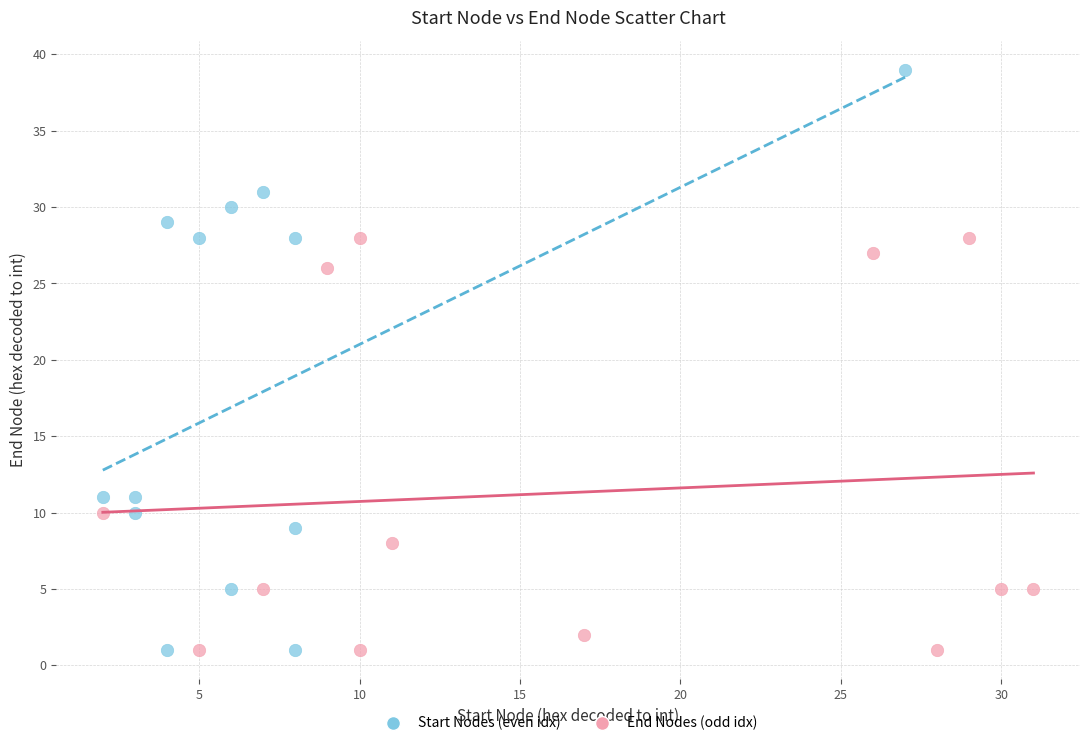

Which series has the largest Y range (max minus min)?

Start Nodes (even idx)